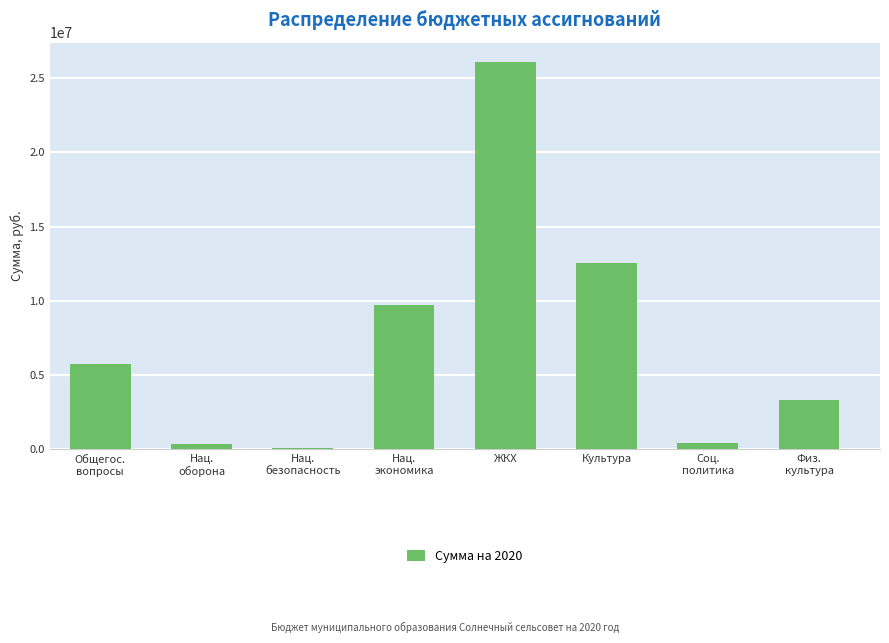

Which category has the highest value across all series?

ЖКХ